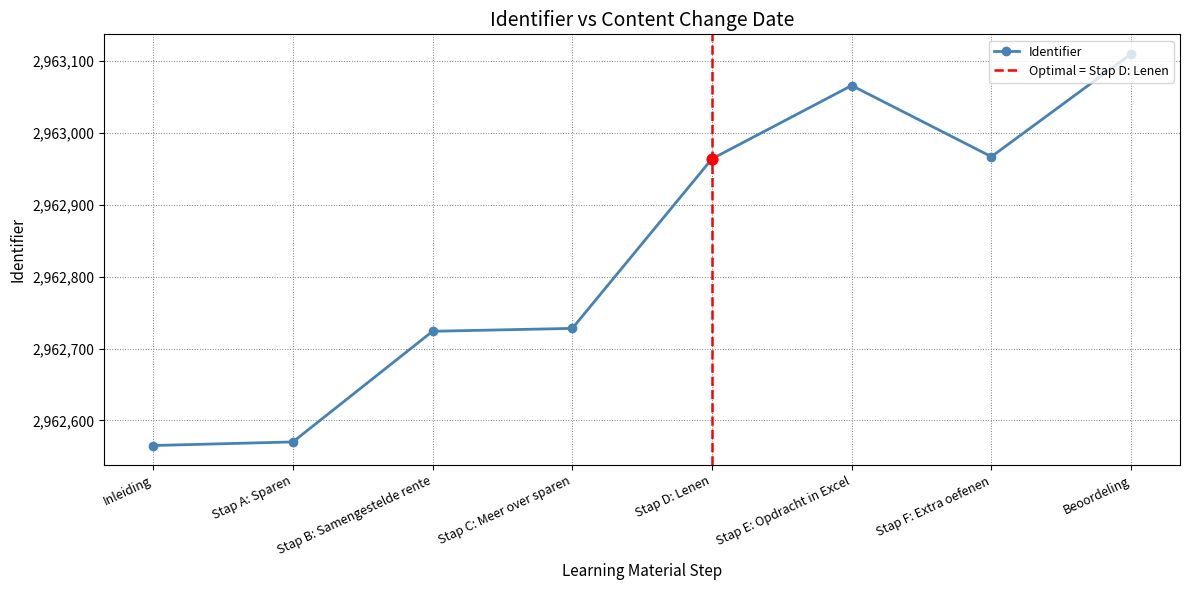

Approximately how many times larger is the value at Stap B: Samengestelde rente compared to Stap A: Sparen?

1.0